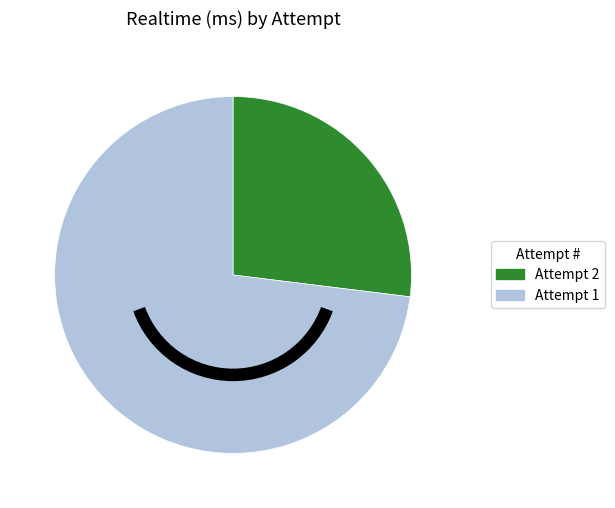

Is it true that Attempt 2 is 18% of the pie?

False